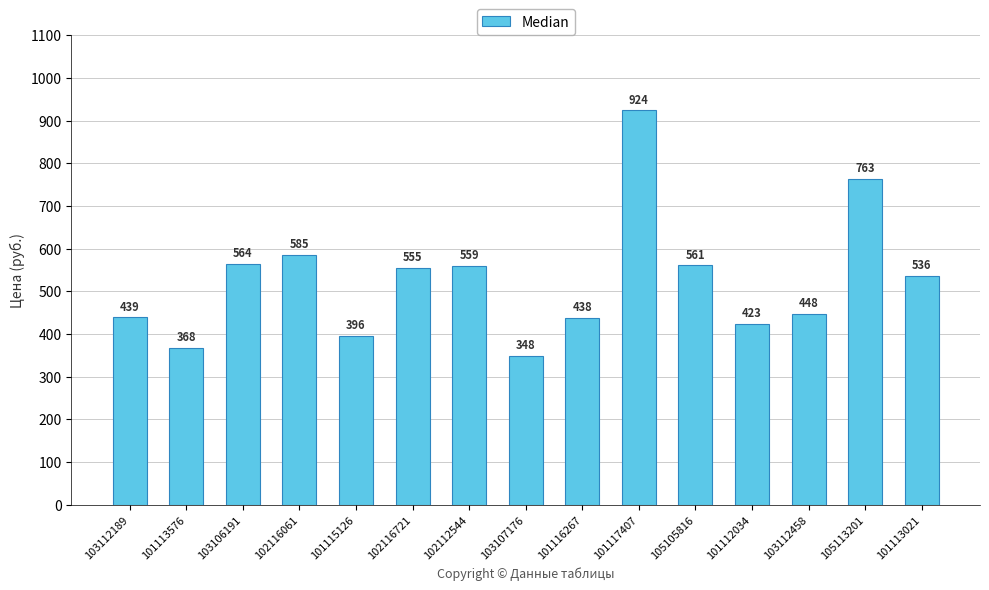

How many bars are there in total?

15